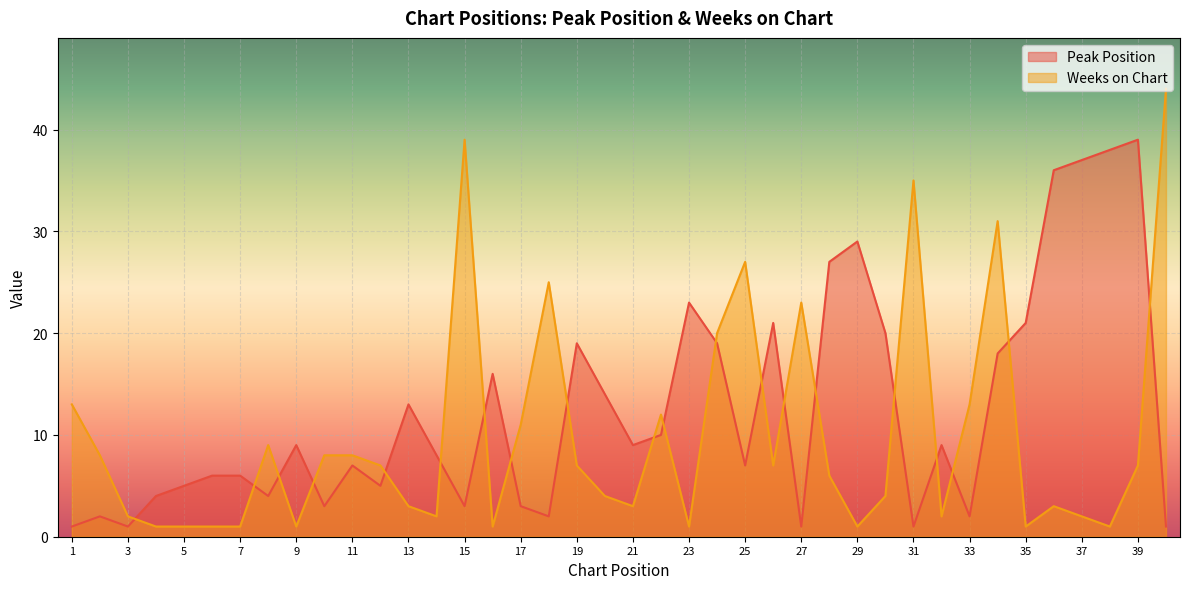

Between 23 and 18, which is larger?

23